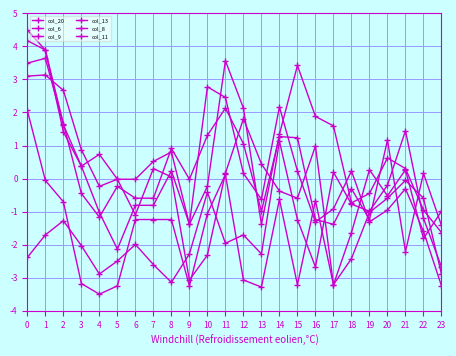

Where is col_9 nearest to the value 0?

5